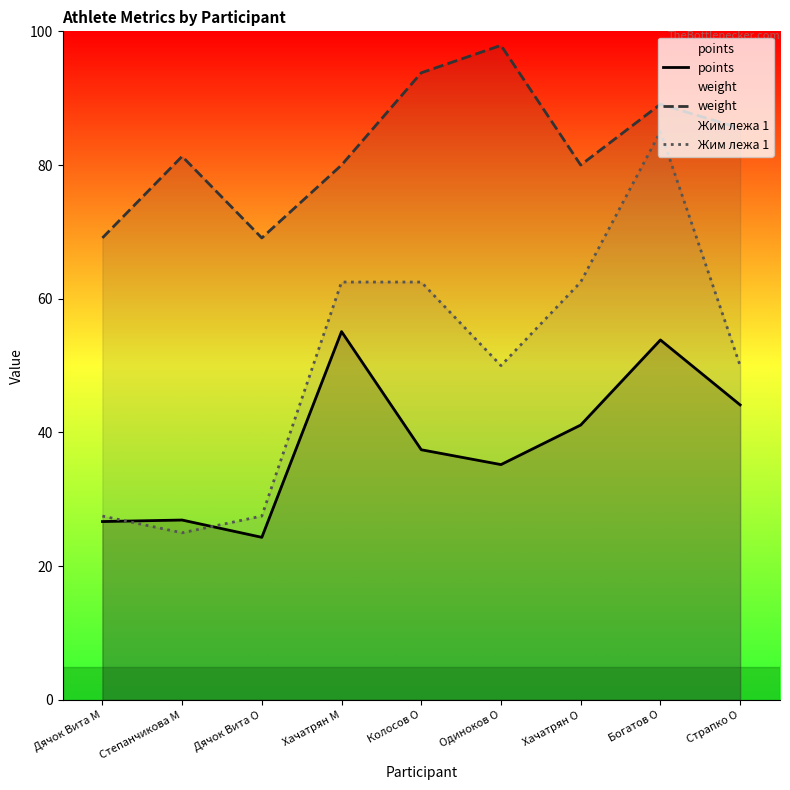

Between Дячок Вита M and Хачатрян O, which series saw the biggest shift?

Жим лежа 1